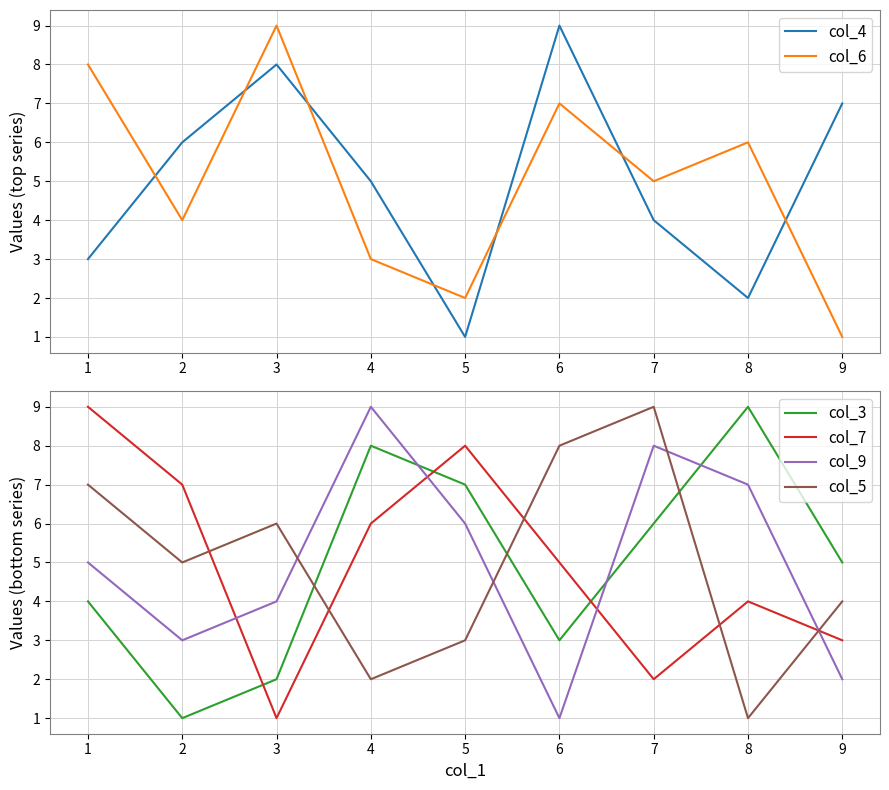

Reading left to right, list all the values displayed in this chart.

col_4: 1=3	2=6	3=8	4=5	5=1	6=9	7=4	8=2	9=7
col_6: 1=8	2=4	3=9	4=3	5=2	6=7	7=5	8=6	9=1
col_3: 1=4	2=1	3=2	4=8	5=7	6=3	7=6	8=9	9=5
col_7: 1=9	2=7	3=1	4=6	5=8	6=5	7=2	8=4	9=3
col_9: 1=5	2=3	3=4	4=9	5=6	6=1	7=8	8=7	9=2
col_5: 1=7	2=5	3=6	4=2	5=3	6=8	7=9	8=1	9=4